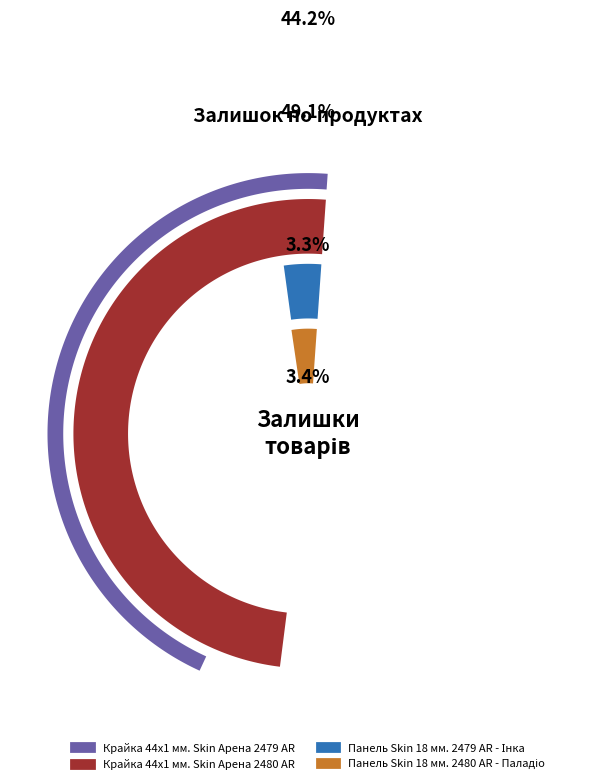

How many slices are in this pie chart?

4